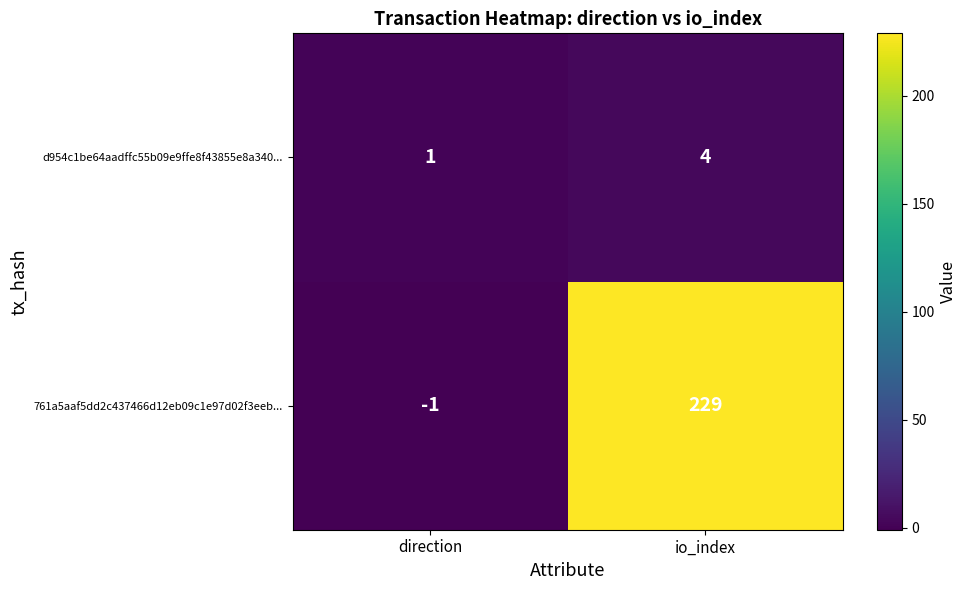

At which label is 761a5aaf5dd2c437466d12eb09c1e97d02f3eeb... closest to 114?

direction